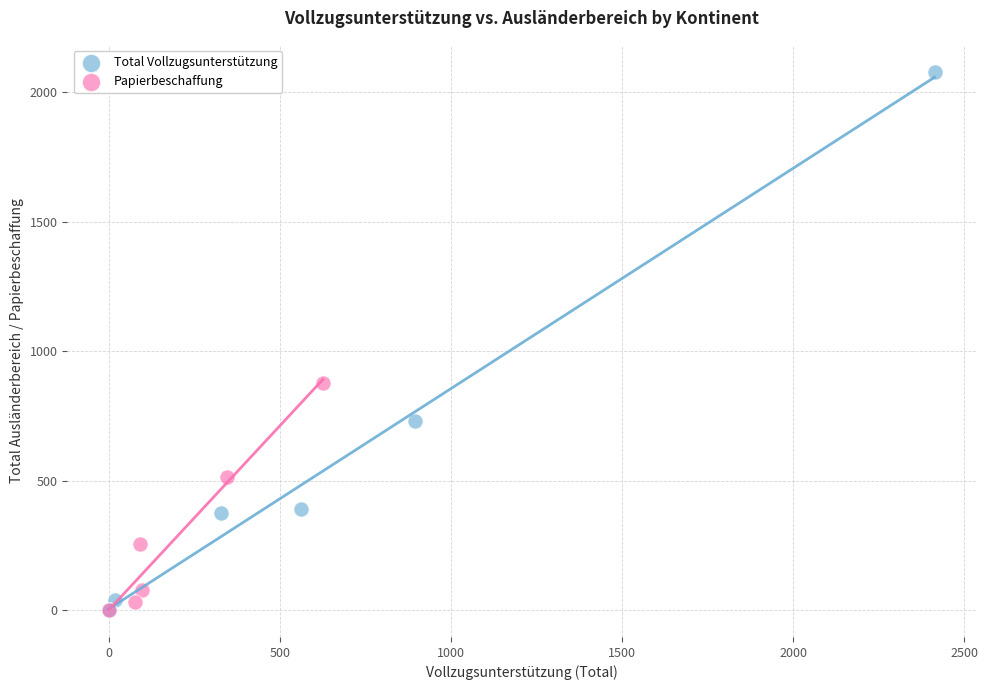

Which series reaches the maximum Y coordinate?

Total Vollzugsunterstützung